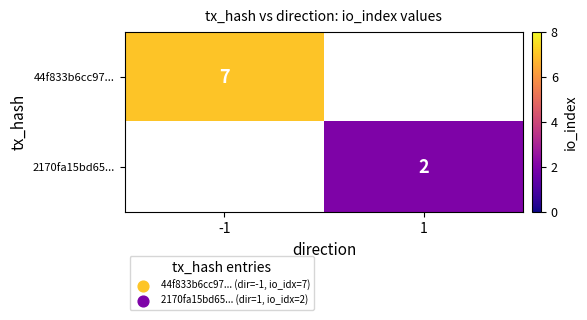

Is it true that 44f833b6cc97... equals 10 at -1?

False